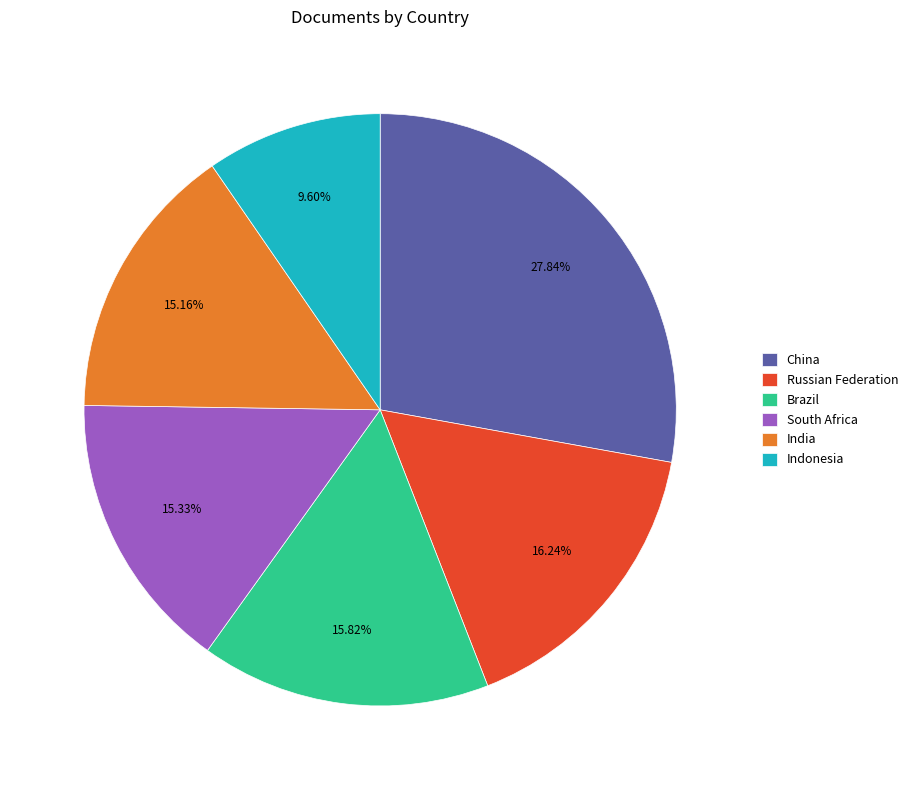

To the nearest percent, what is the average slice percentage?

17%